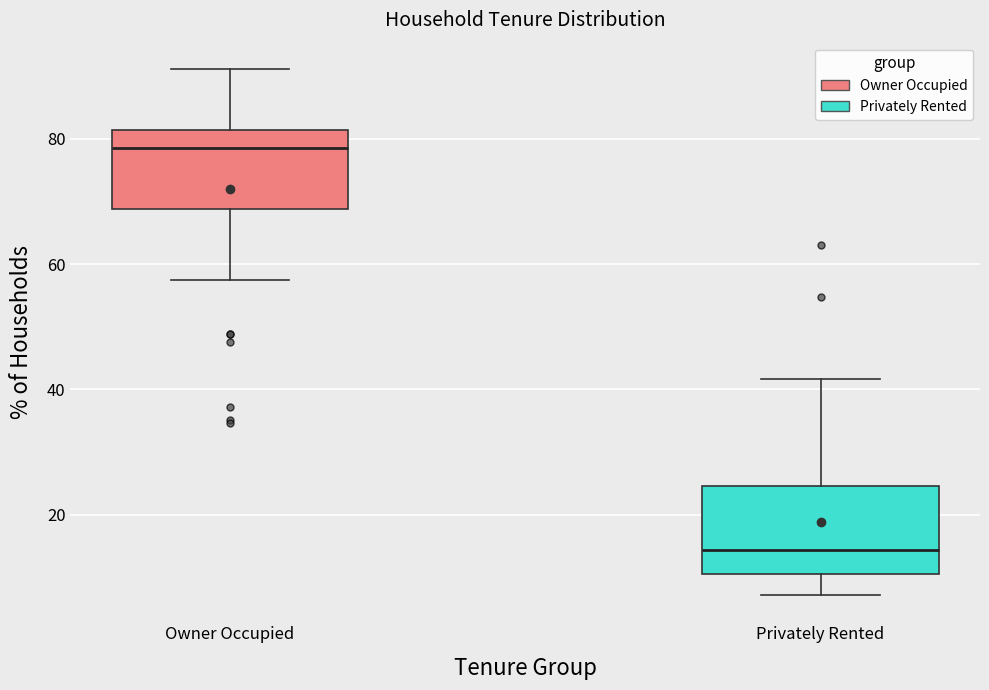

Where is the upper edge of the box for Owner Occupied on the y-axis? The values are not printed on the chart, so give them approximately, as read against the axis.

82